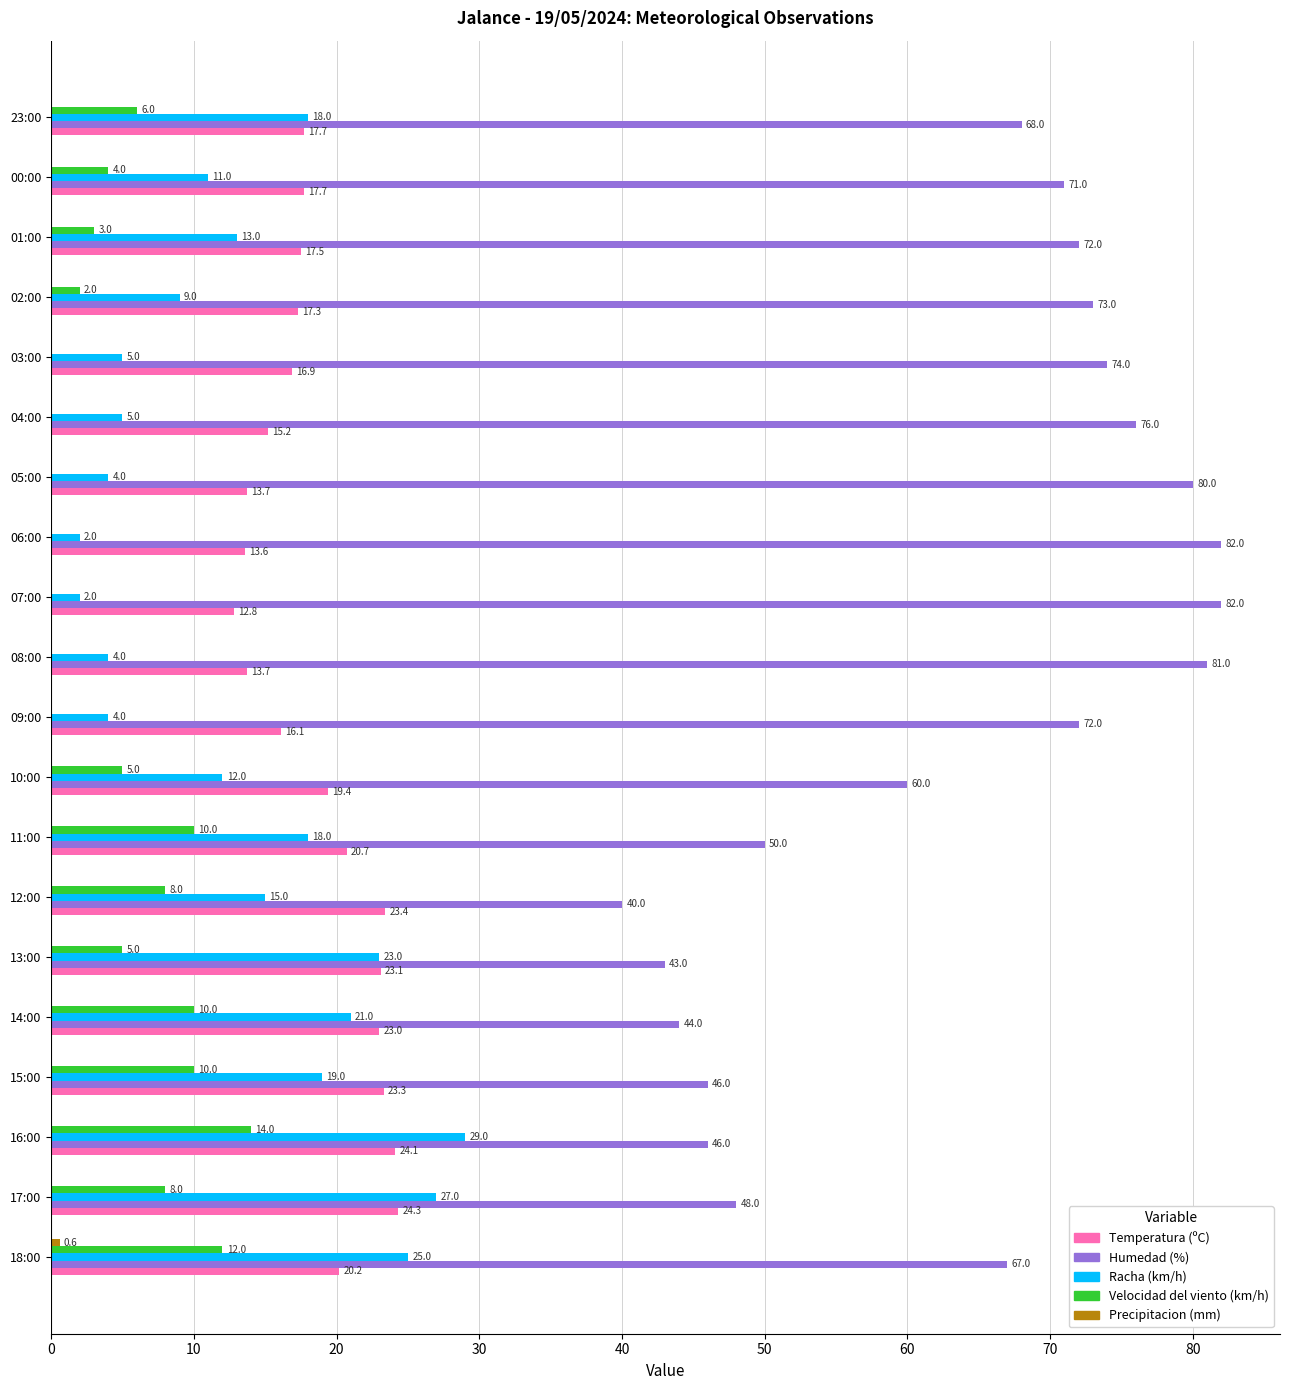

What is the average value of the Humedad (%) series?

63.8